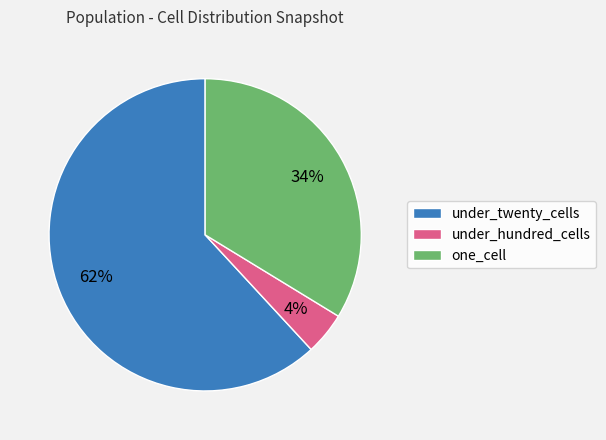

Is it true that under_twenty_cells is 56% of the pie?

False